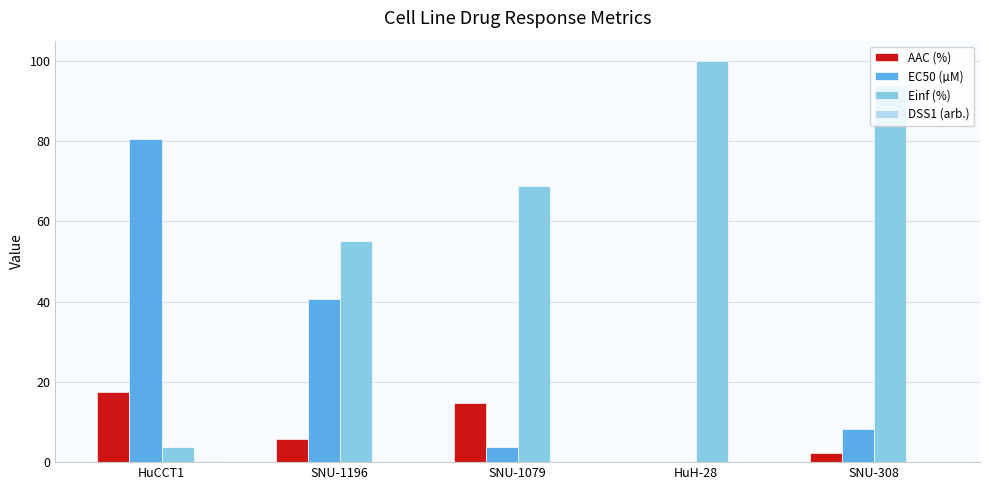

True or false: Einf (%) has a value of 35.6 at SNU-1196.

False